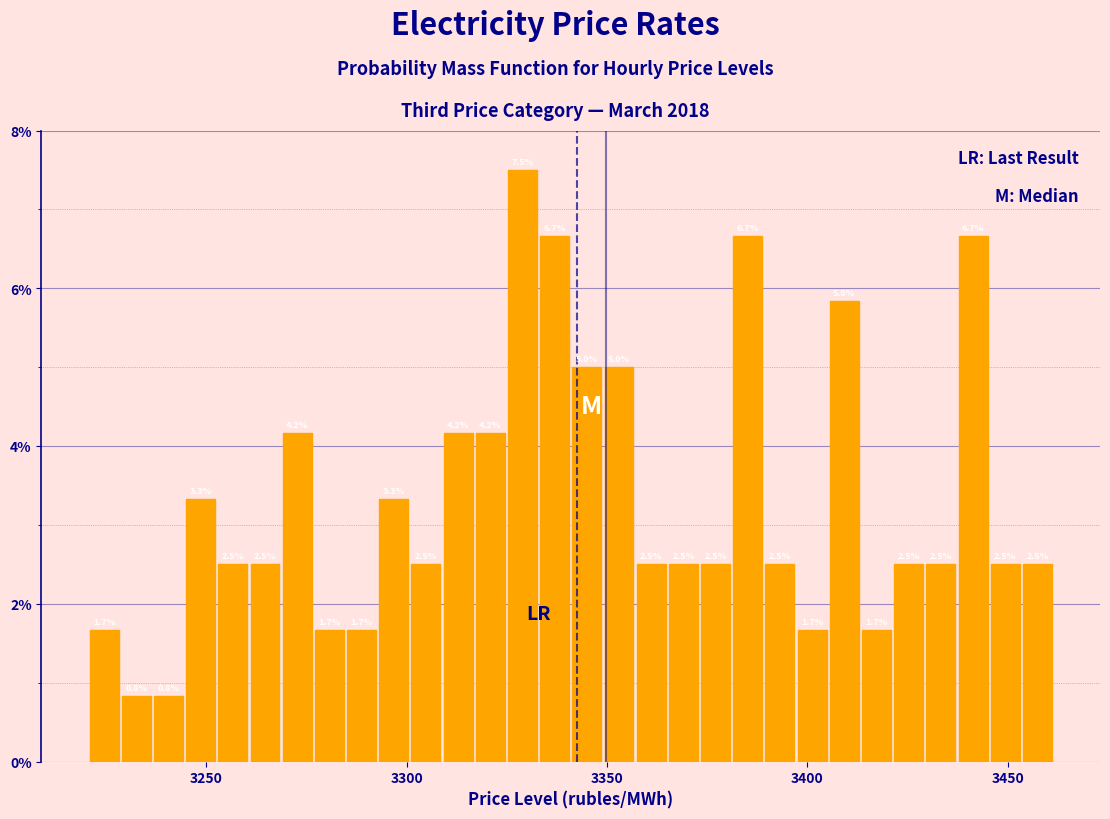

Read against the x-axis, roughly where is the centre of the tallest bar?

3330